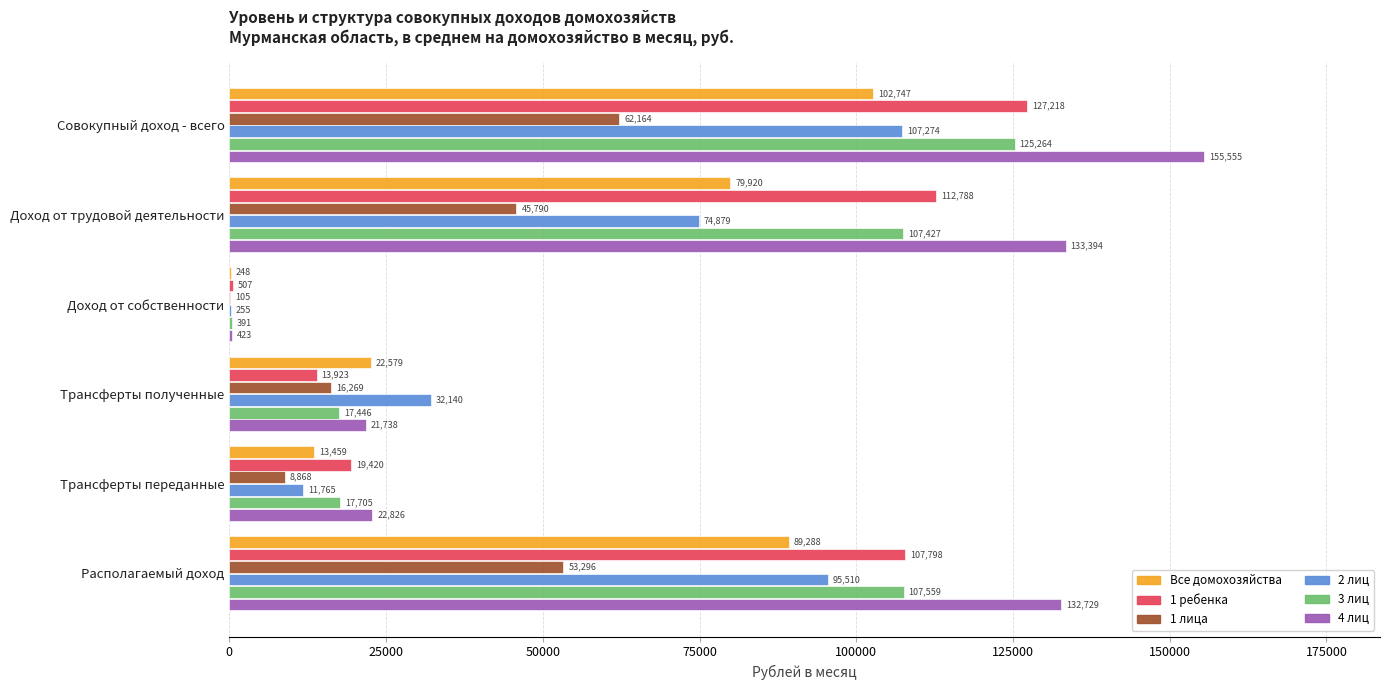

What is the sum of all 1 лица values?

186491.8